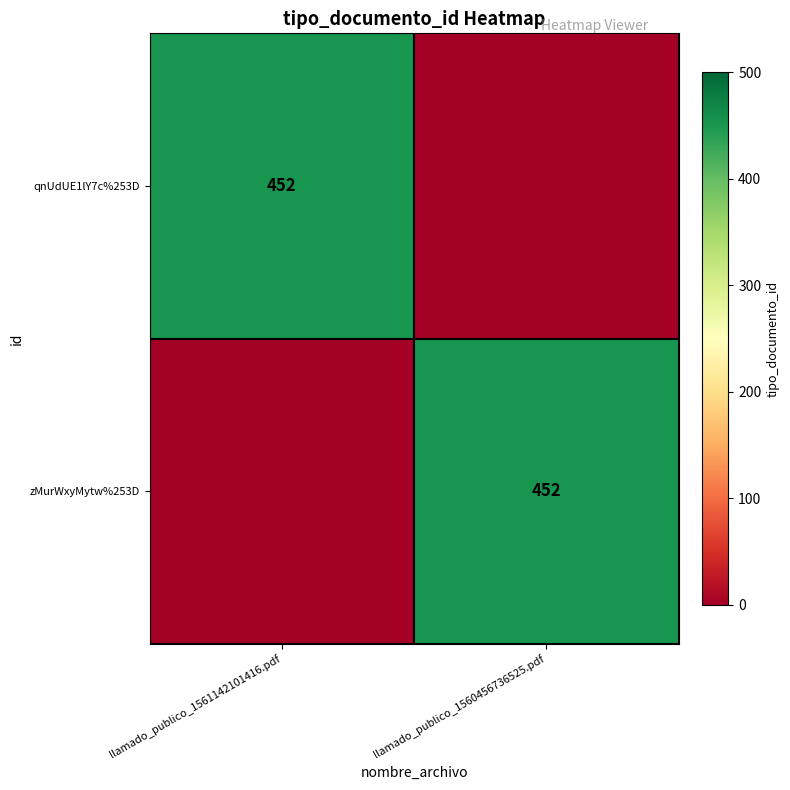

What is the difference between the highest and lowest values at llamado_publico_1561142101416.pdf?

452